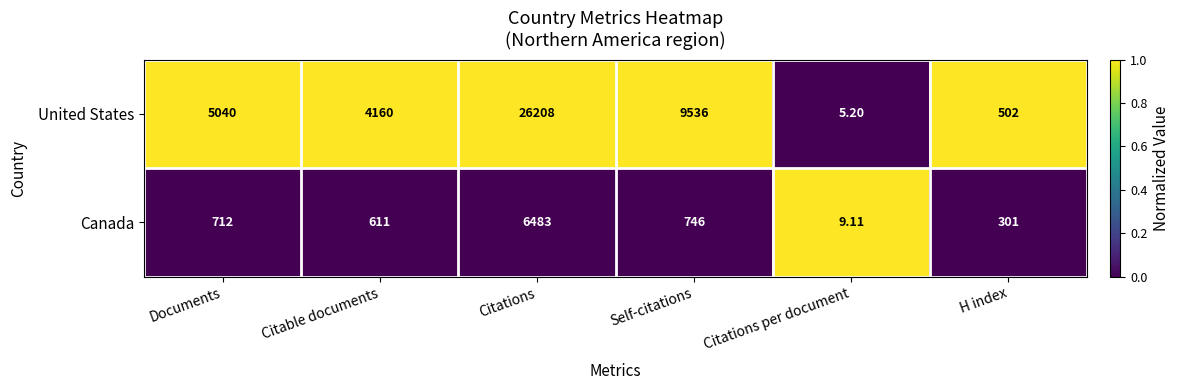

Where is Canada nearest to the value 3246?

Self-citations